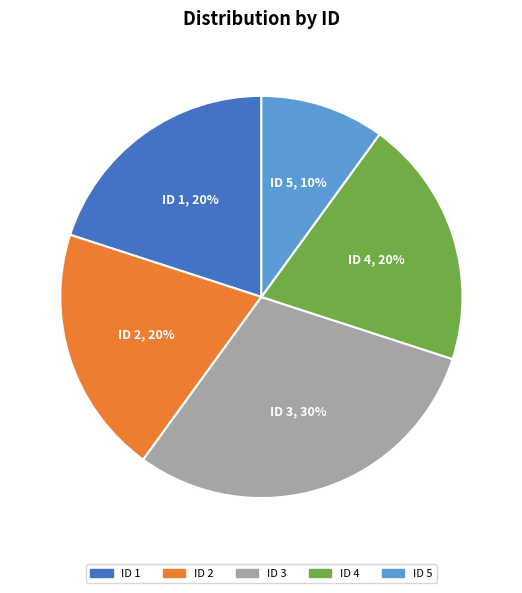

Does any single category account for the majority?

No